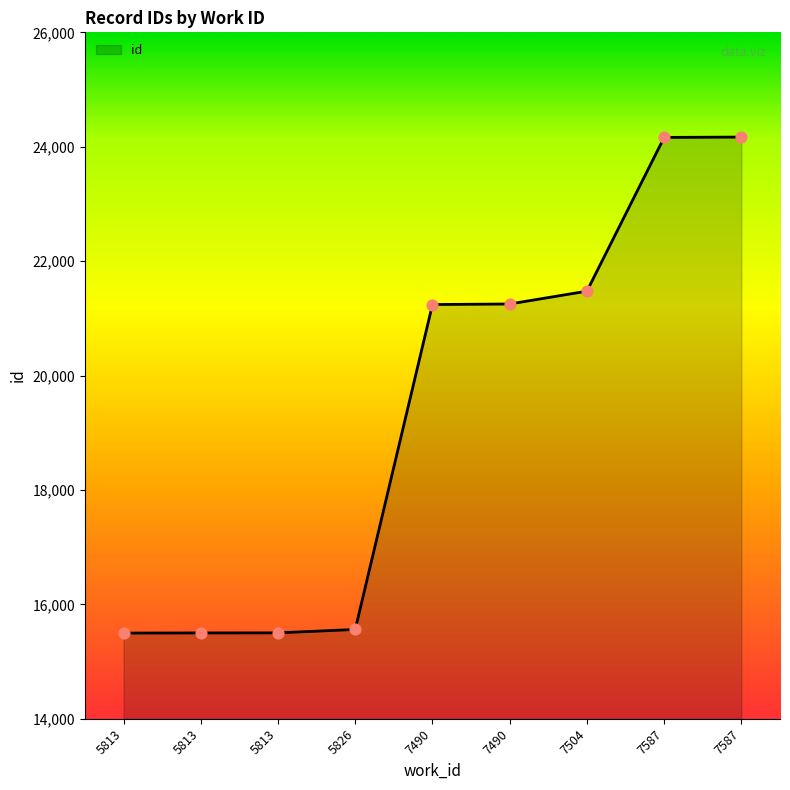

What is the change in value from 7490 to 7504?

+234